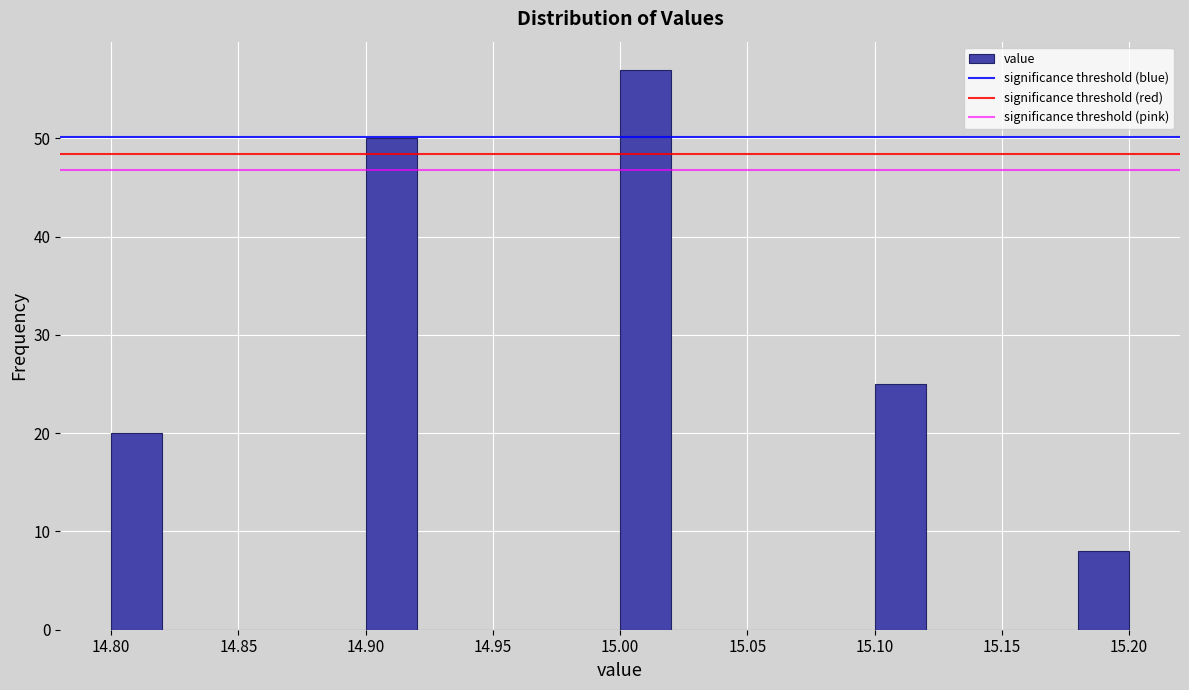

How tall is the bar that spans 14.80 to 14.82 on the x-axis? The values are not printed on the chart, so give them approximately, as read against the axis.

20